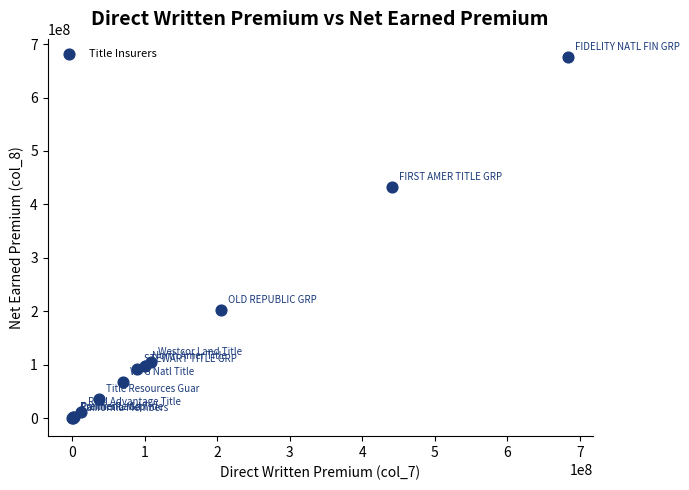

What Y value in the scatter plot is closest to 337990897?

433326729